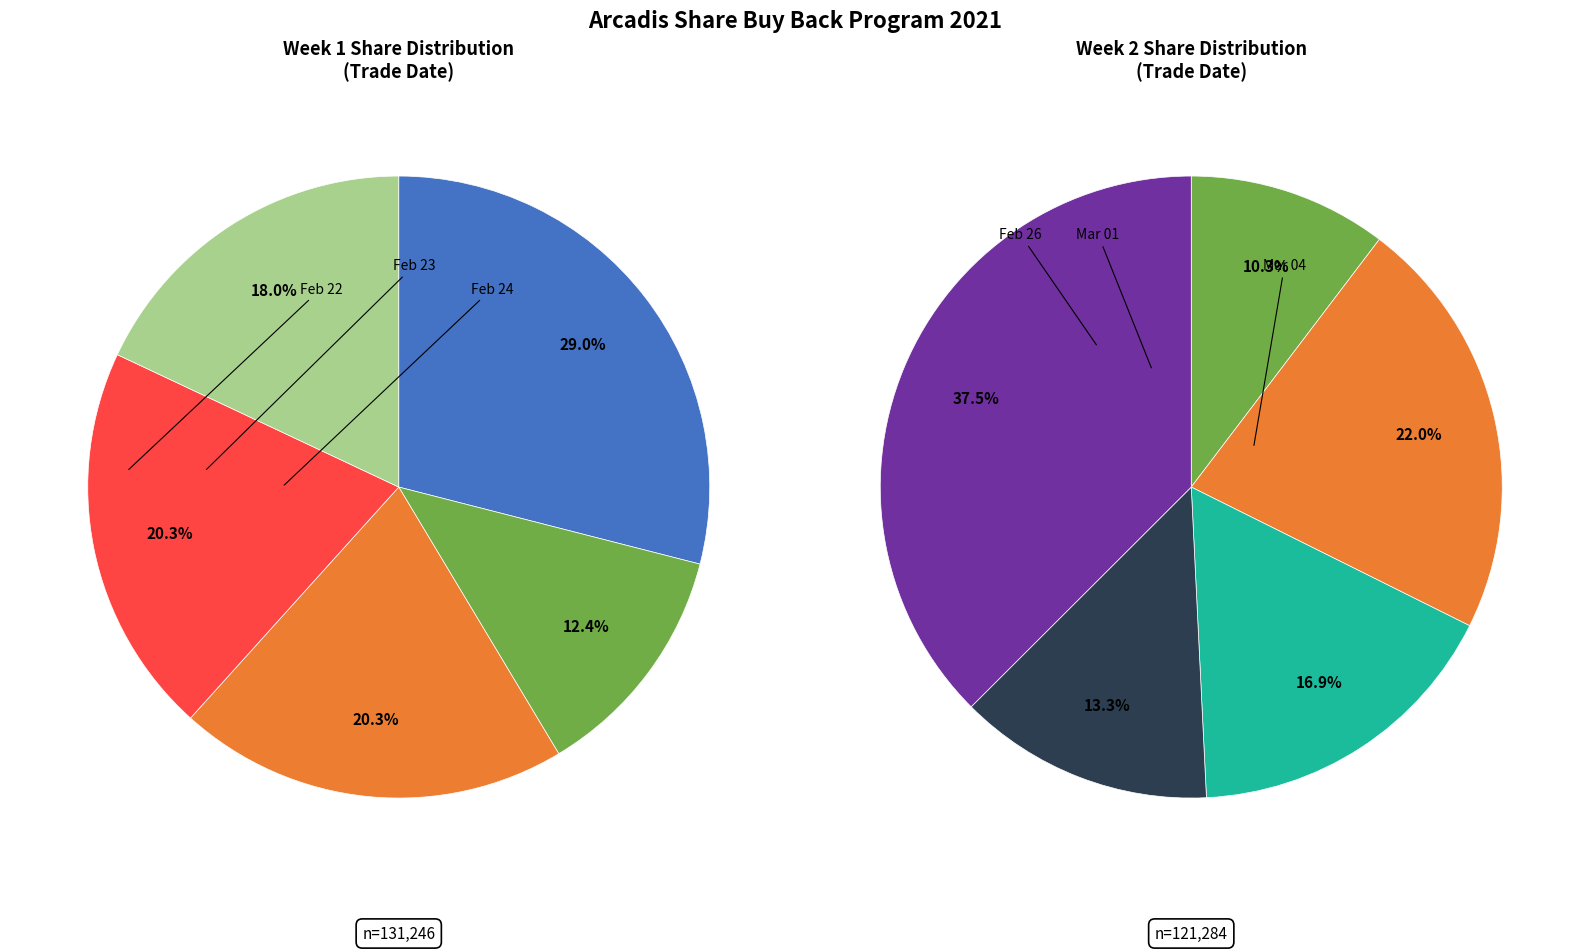

What is the change in value from 2021-03-01 to 2021-03-02?

-6244